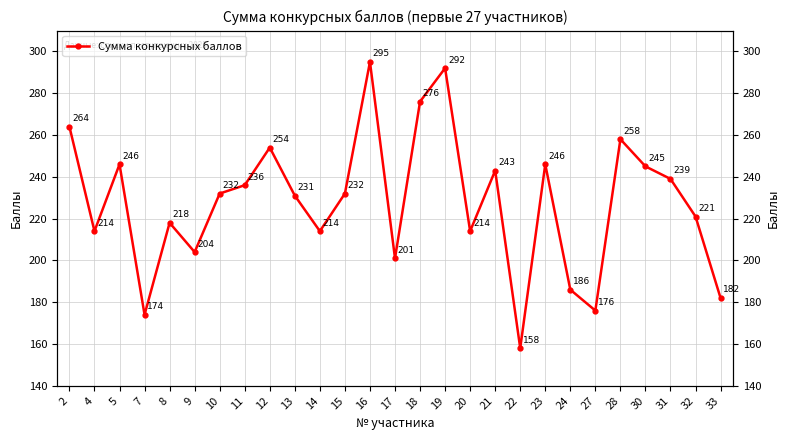

Does the chart have visible grid lines?

Yes